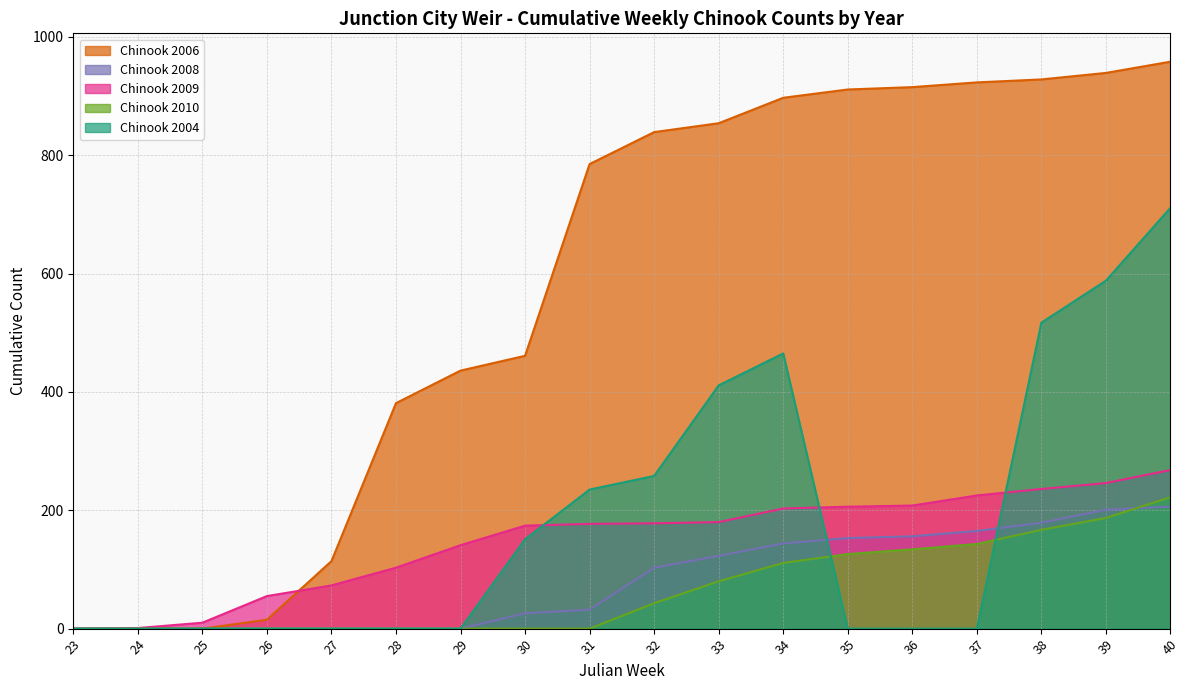

List the labels in order of Chinook 2010 value, largest first.

40, 39, 38, 37, 36, 35, 34, 33, 32, 23, 24, 25, 26, 27, 28, 29, 30, 31